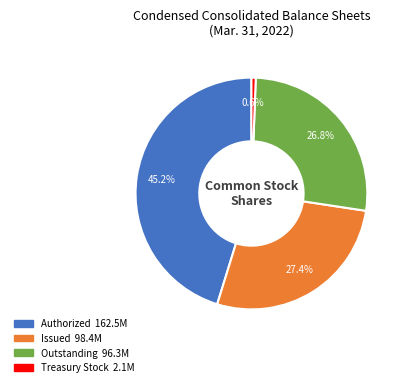

To the nearest percent, what portion does Issued represent?

27%